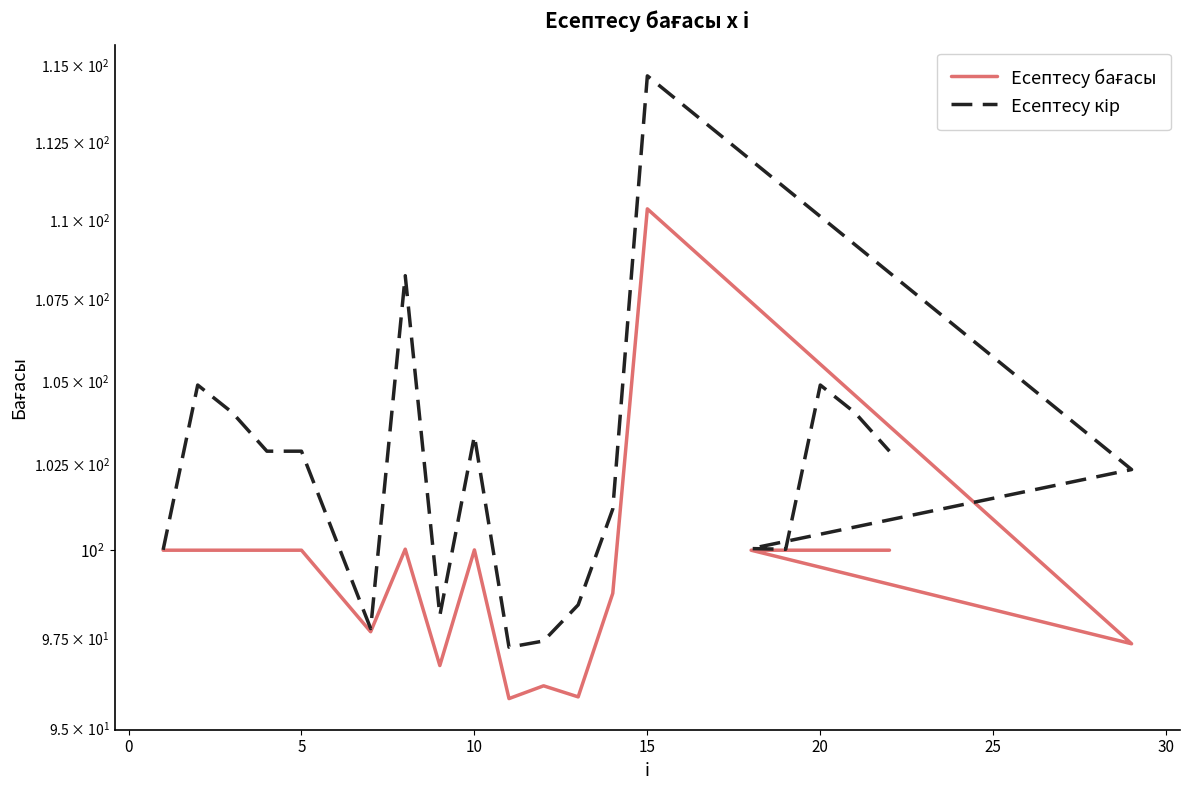

What is the difference between the second highest and minimum values in the Есептесу бағасы series?

4.2